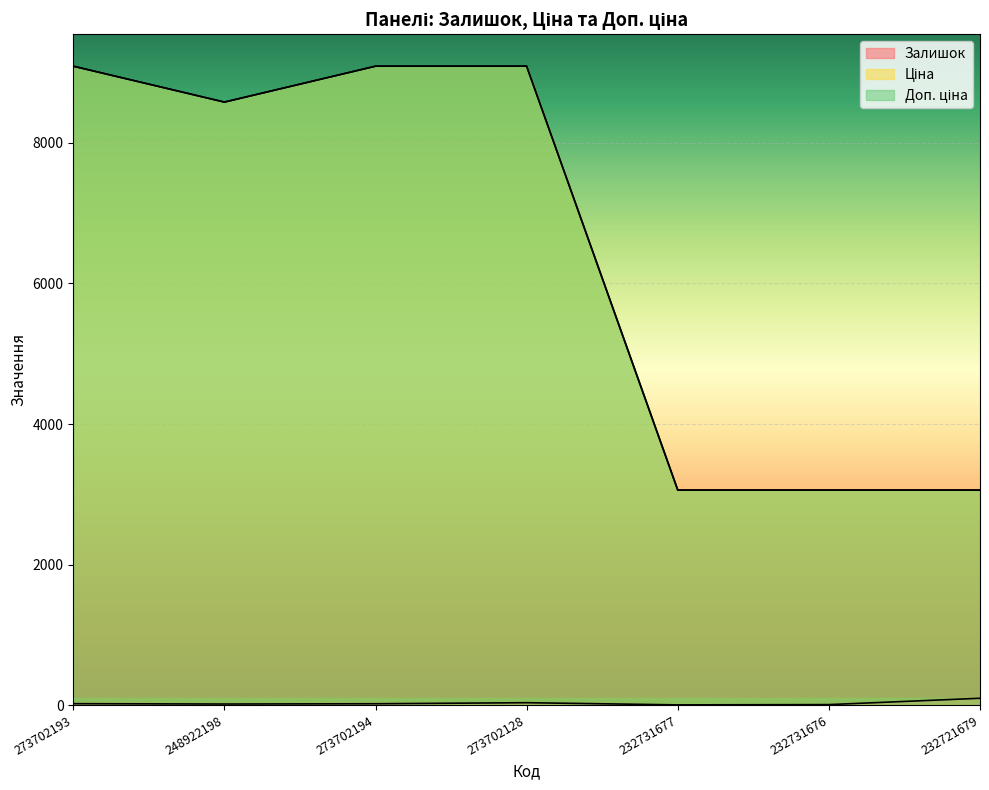

Where is the first local minimum for Доп. ціна?

248922198